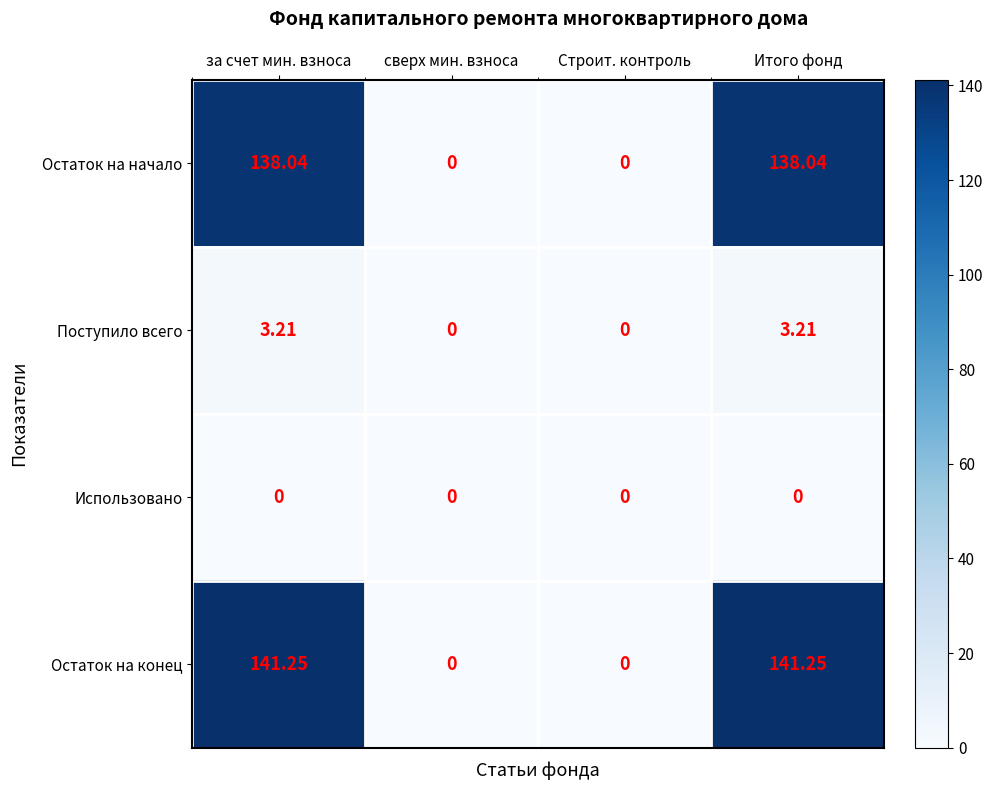

Which series has the largest total across all categories?

Остаток на конец